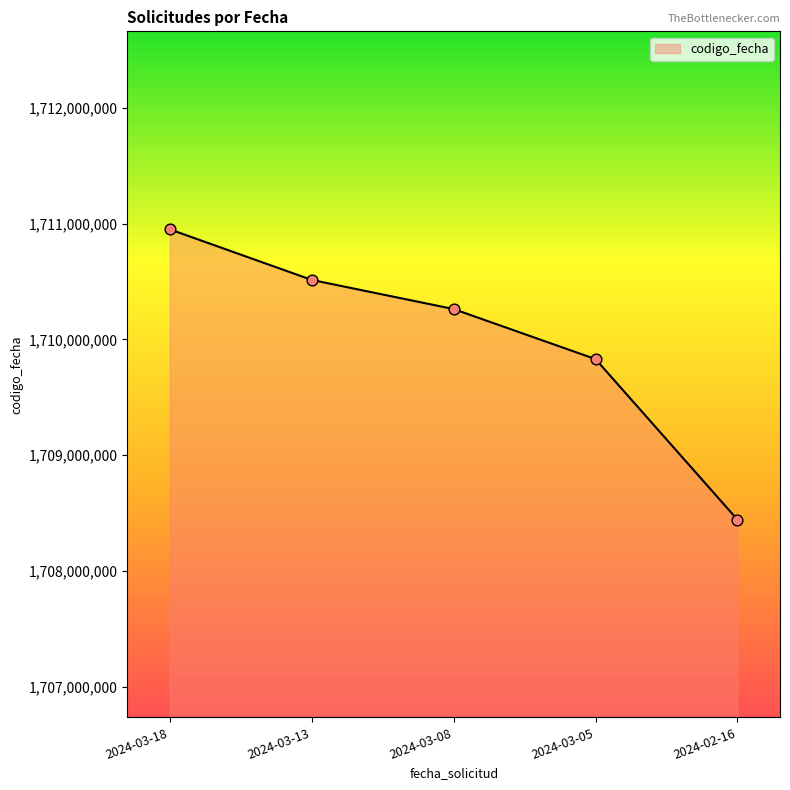

What is the ratio of the value at 2024-03-05 to the value at 2024-02-16?

1.0